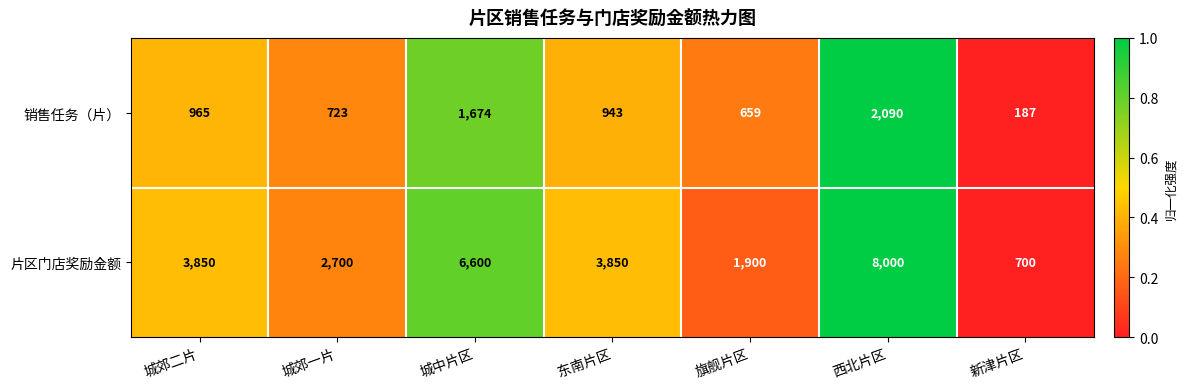

How many categories are shown in the chart?

7